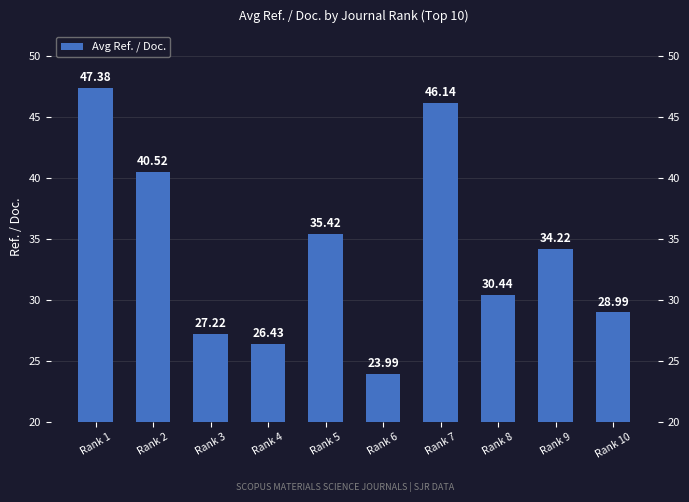

What is the greatest value displayed?

47.4